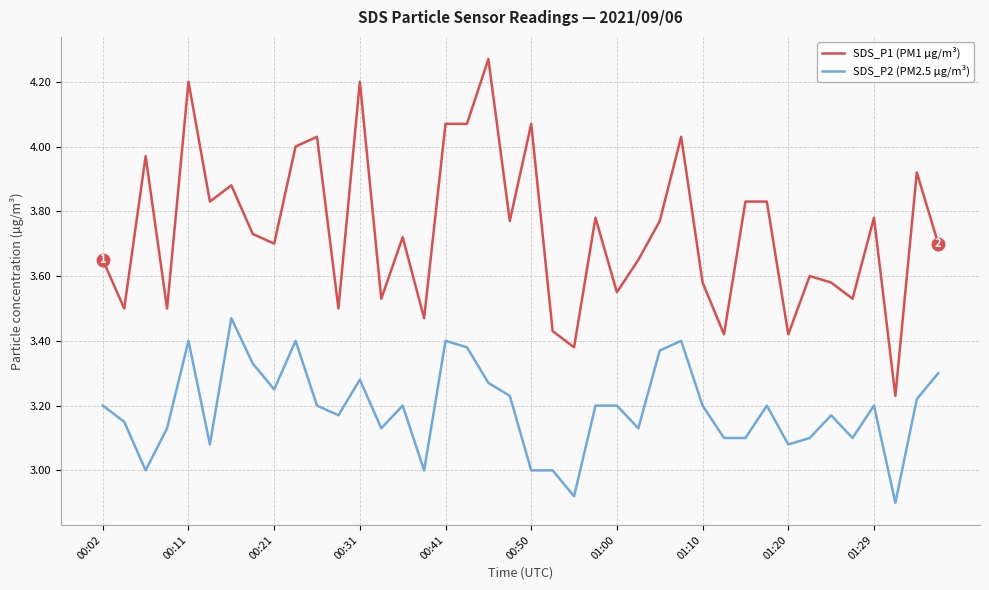

List the series in order of their peak value, highest first.

SDS_P1 (PM1 µg/m³), SDS_P2 (PM2.5 µg/m³)